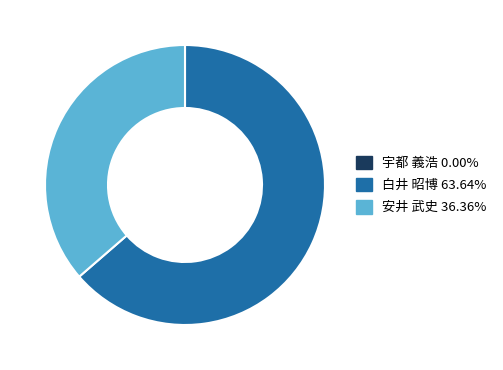

Does 白井 昭博 63.64% account for over 50% of the chart?

Yes